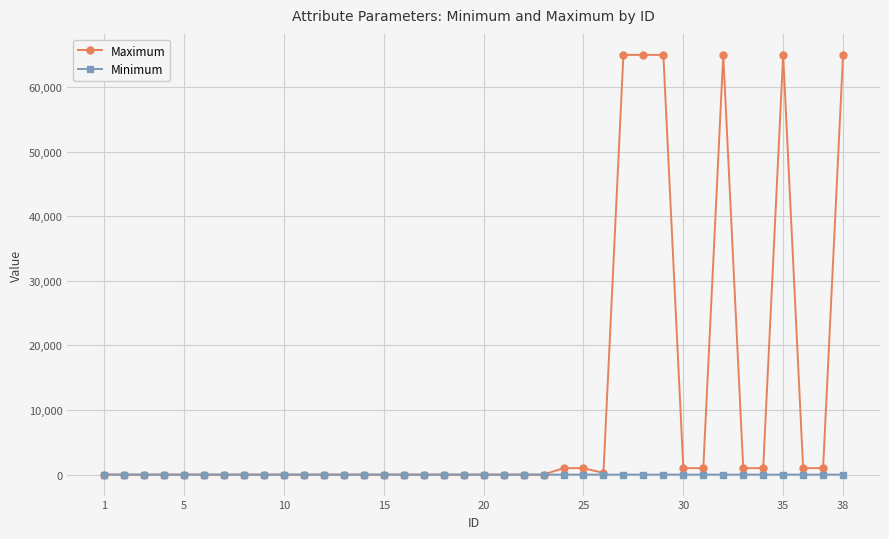

How many series are shown in this chart?

2